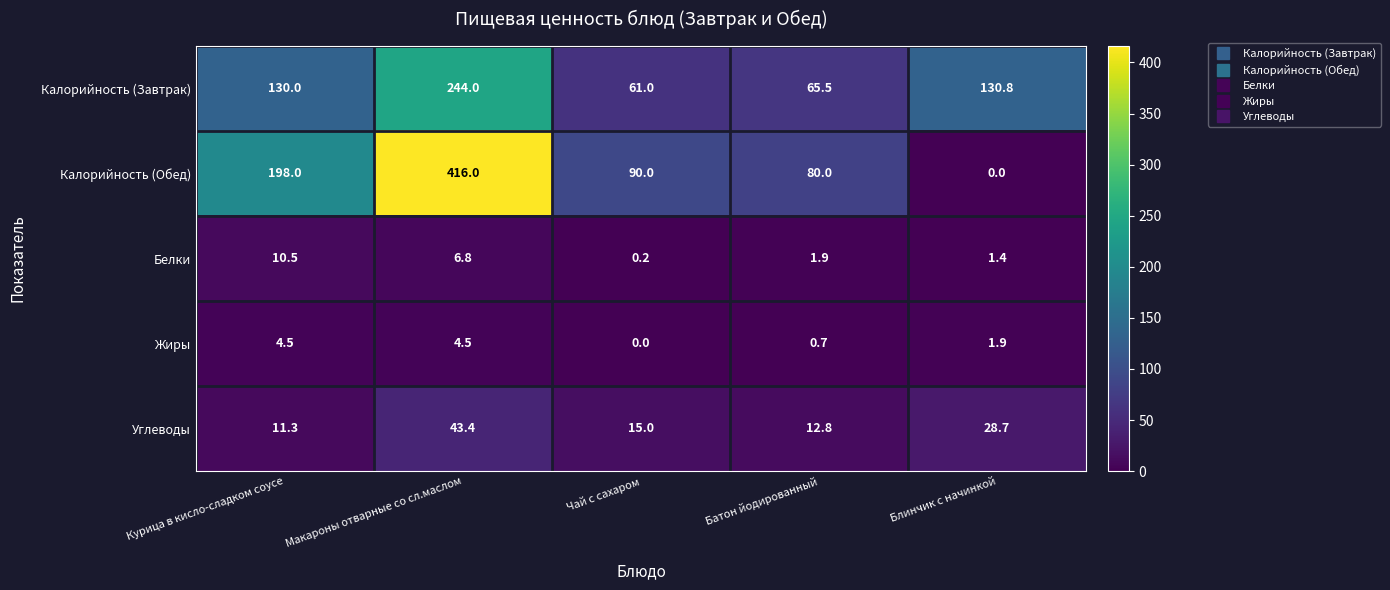

What is the average value of the Жиры series?

2.3